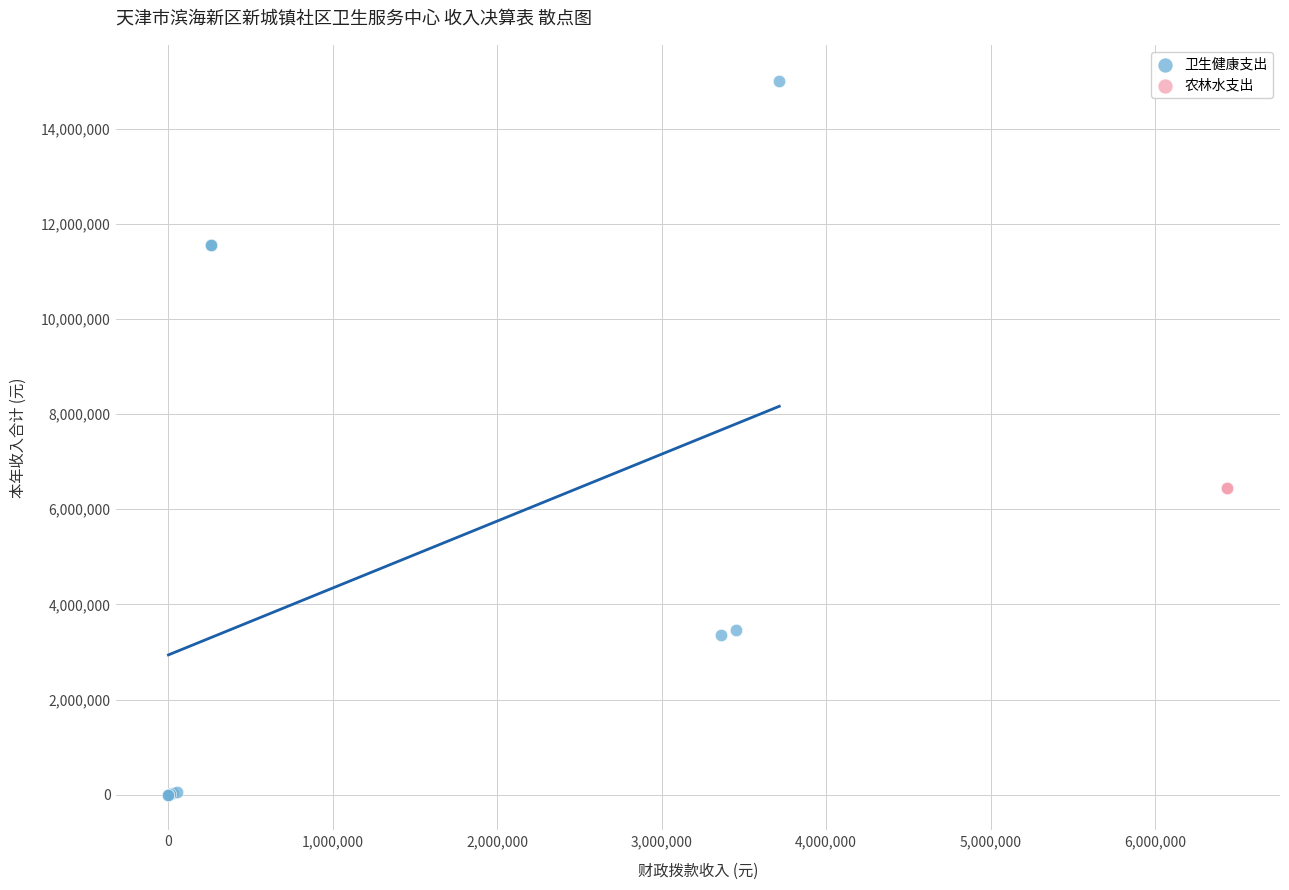

Which series reaches the maximum Y coordinate?

卫生健康支出